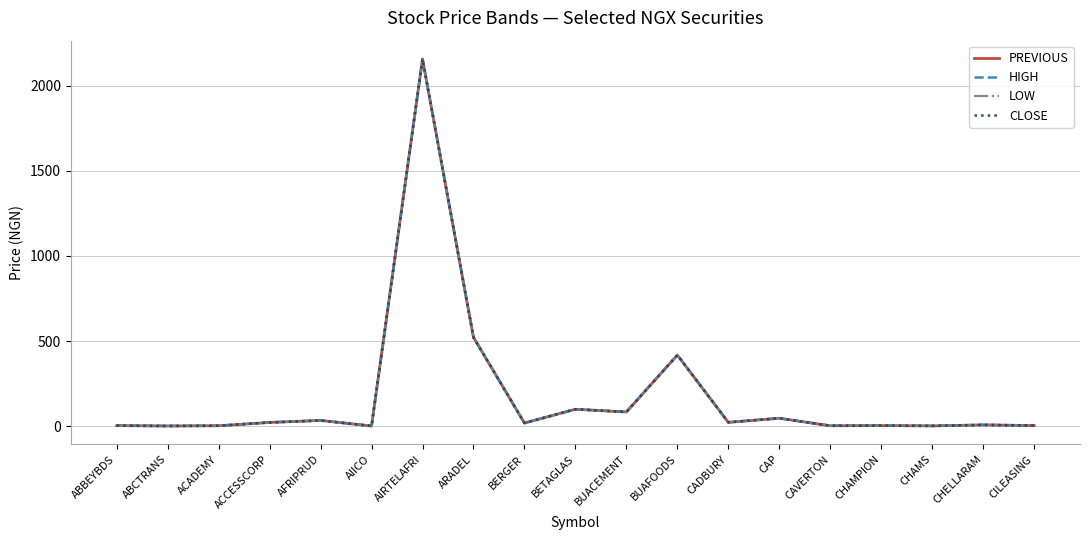

What is the total value across all series at BETAGLAS?

399.4